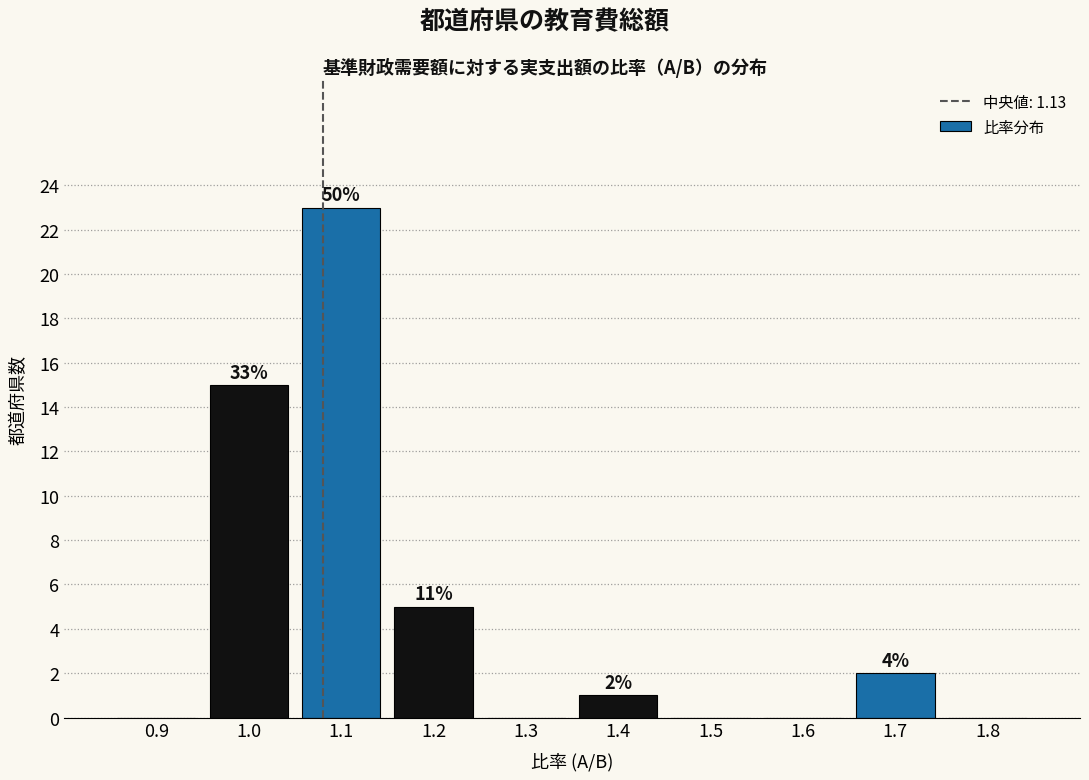

Are the bars horizontal?

No